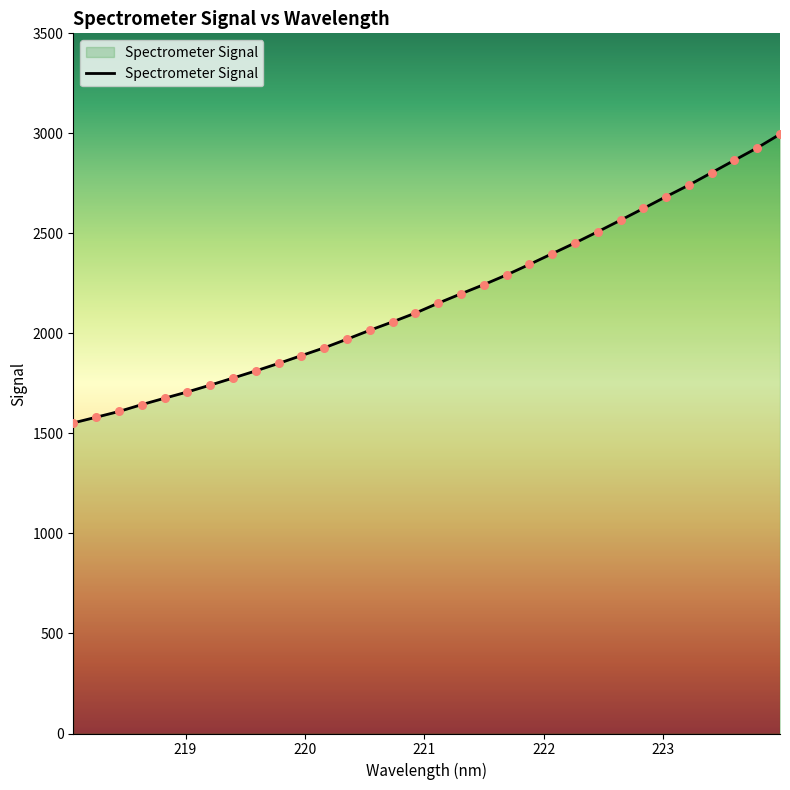

What is the greatest value displayed?

2995.8